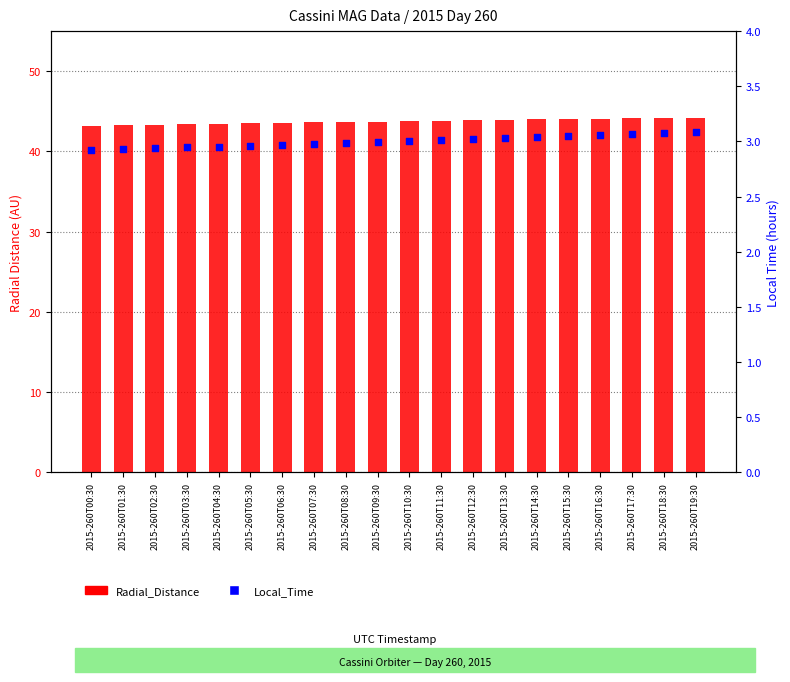

At which category is the sum across all series the highest?

2015-260T19:30